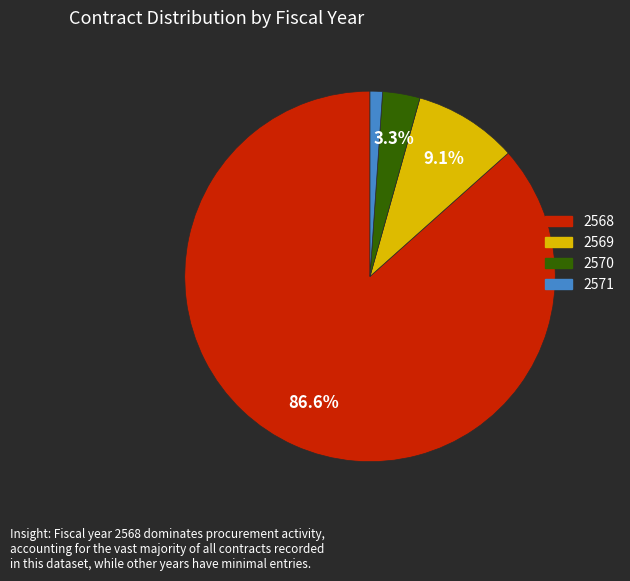

Which slice is the smallest?

2571